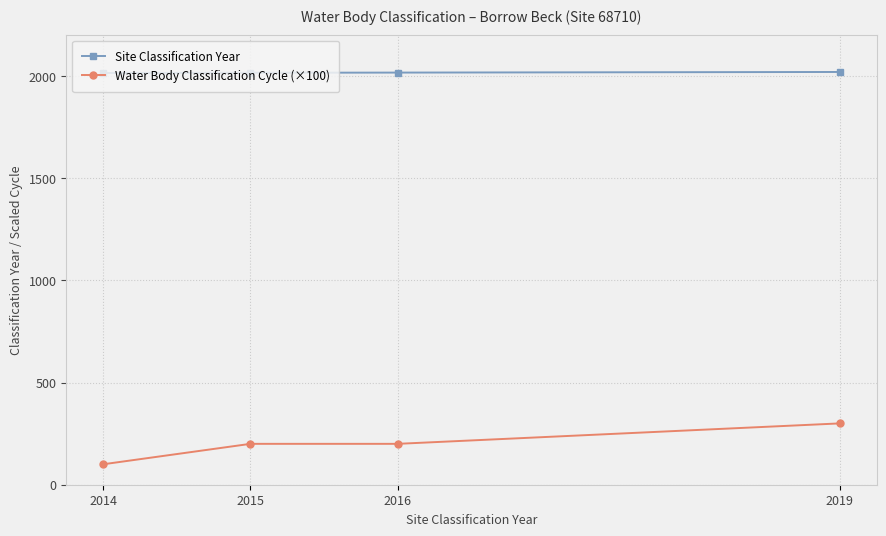

What is the minimum value shown in the chart?

100